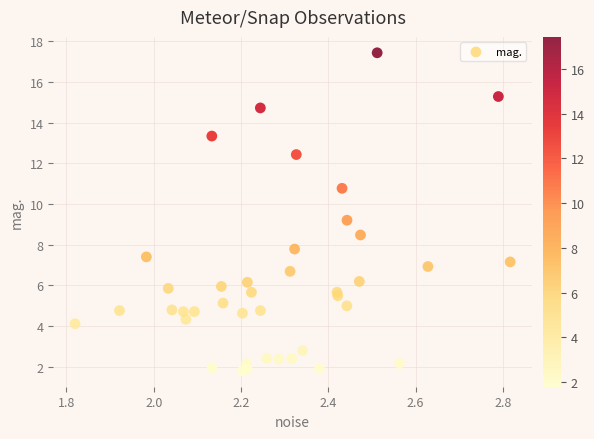

What Y value in the scatter plot is closest to 9?

9.2